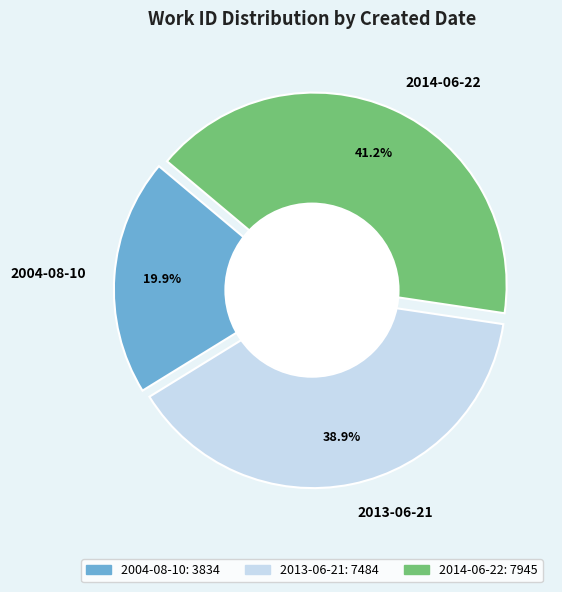

True or false: 2014-06-22 accounts for 33% of the total.

False